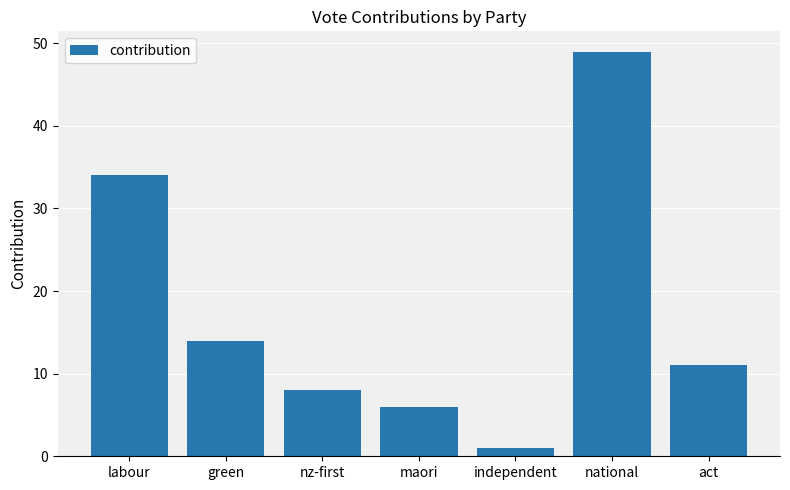

List the labels in order of value, smallest first.

independent, maori, nz-first, act, green, labour, national